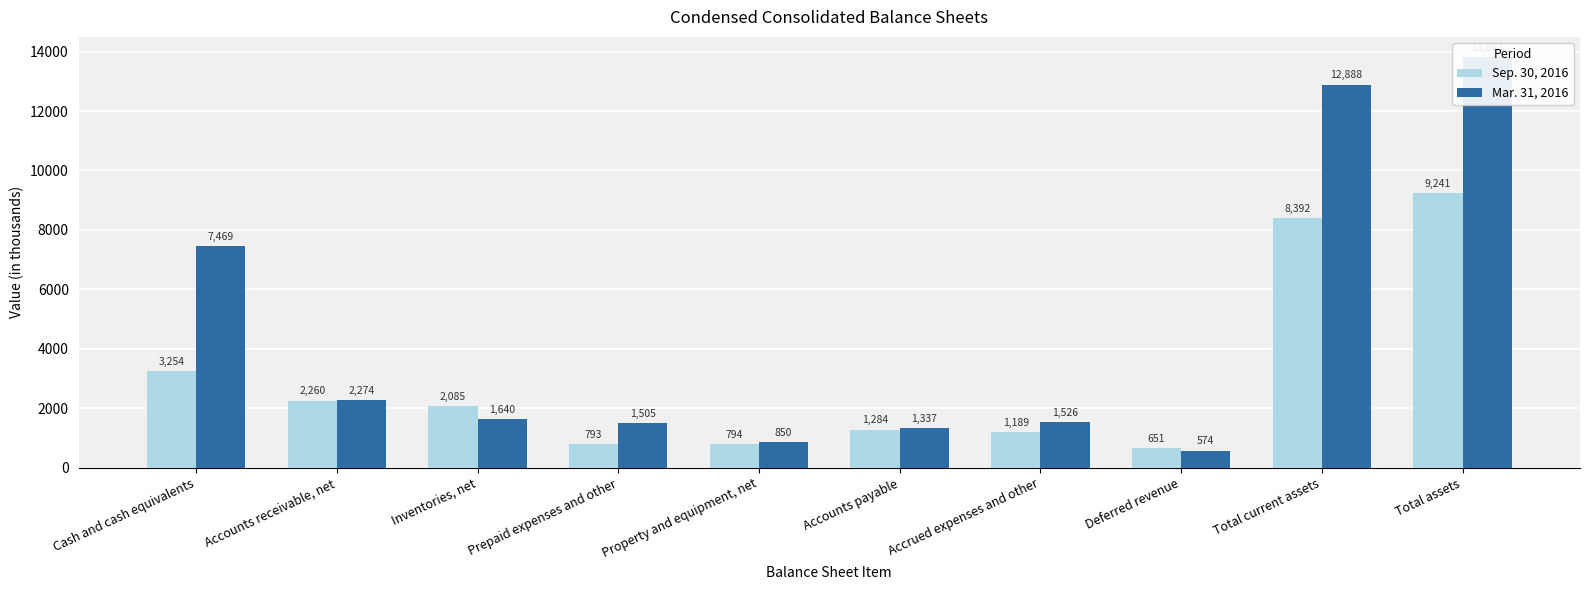

Is it true that Sep. 30, 2016 equals 312 at Deferred revenue?

False